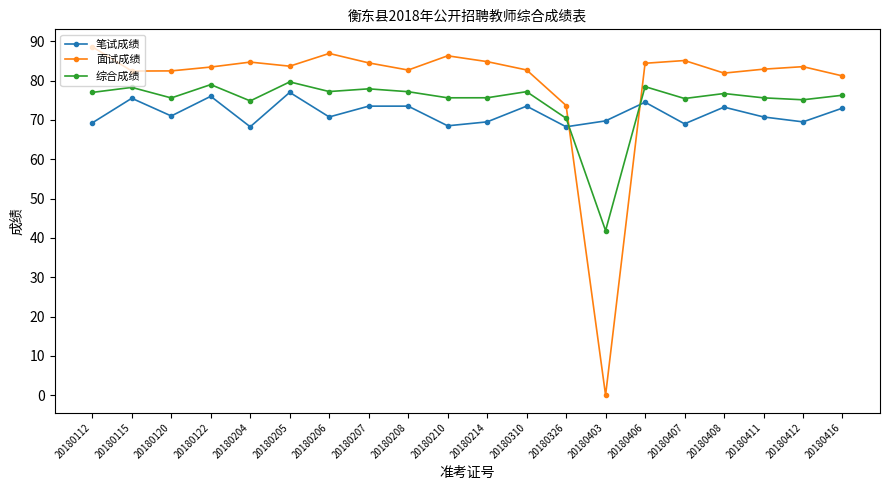

Where is the first local maximum for 面试成绩?

20180204